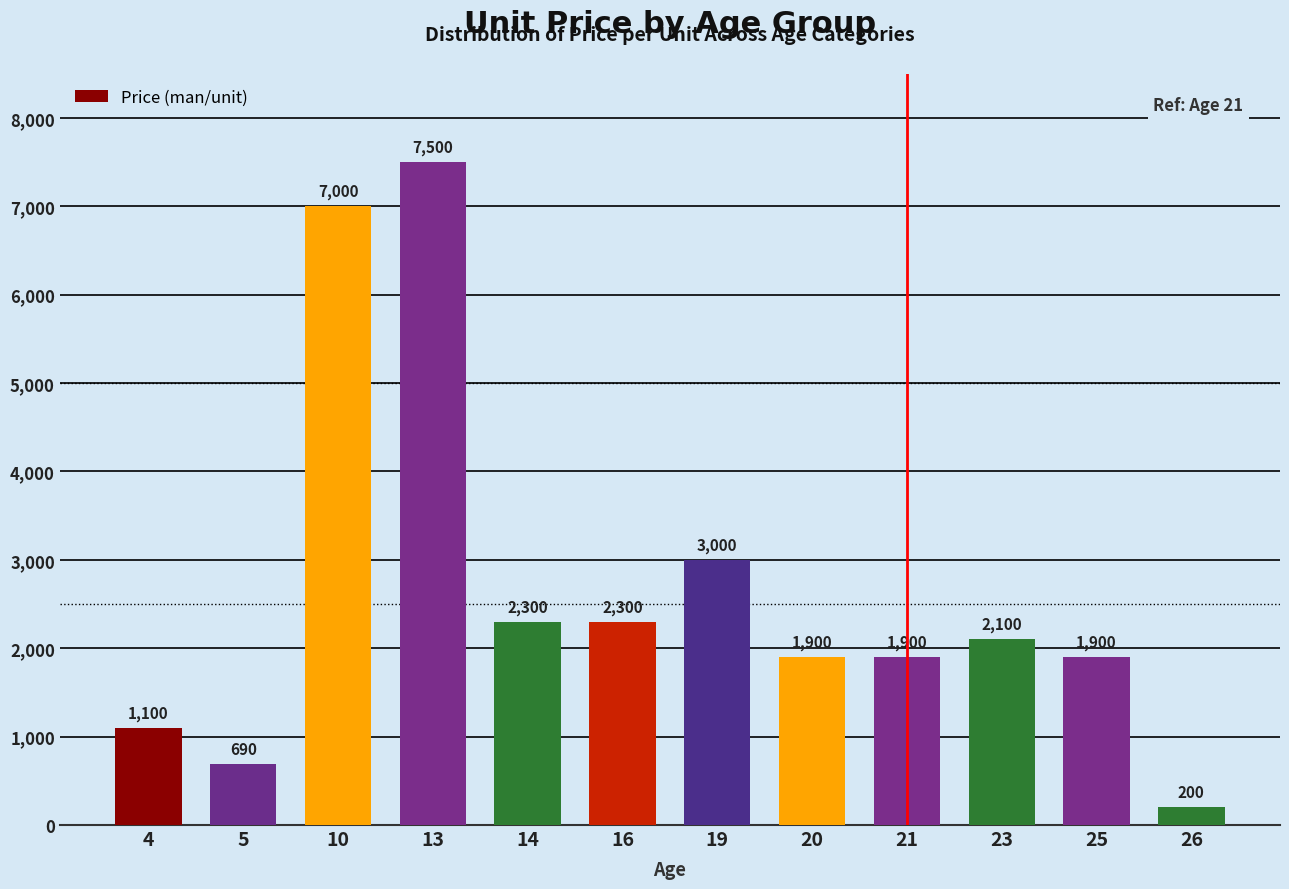

What is the value of the 3rd bar from the left?

7000